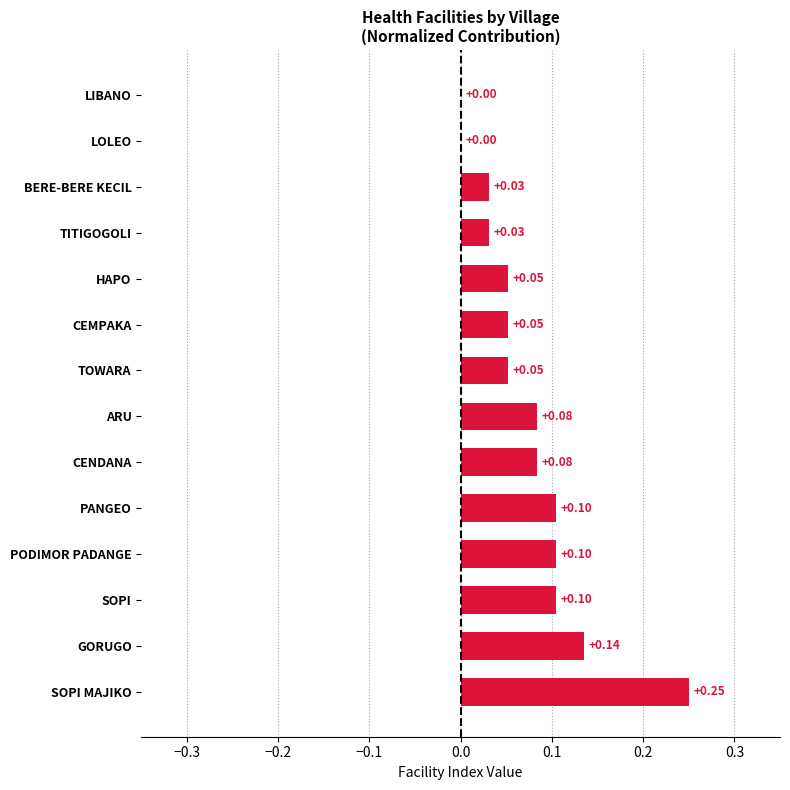

Which has a higher value, BERE-BERE KECIL or LIBANO?

BERE-BERE KECIL